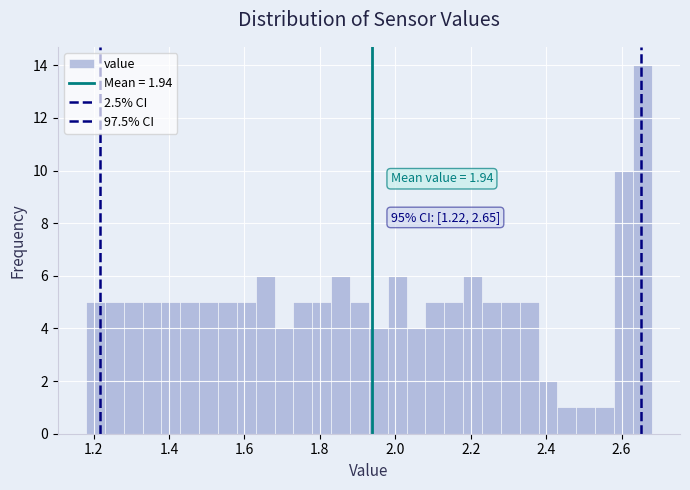

Read against the x-axis, roughly where is the centre of the tallest bar?

2.66